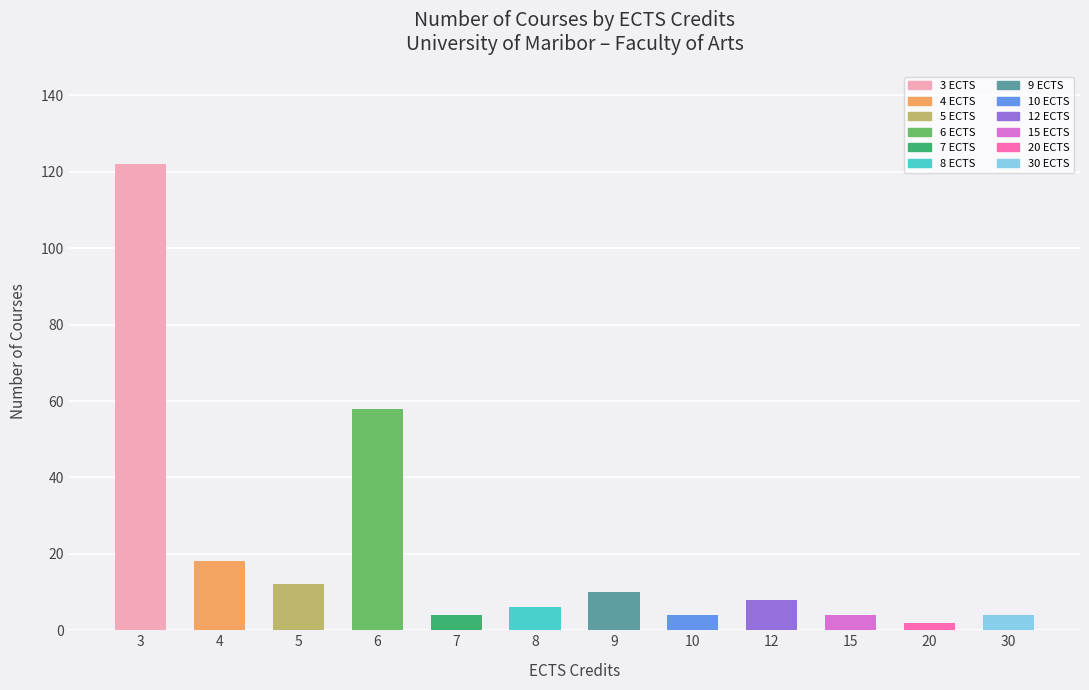

Reading left to right, extract all data points from this chart.

3=122	4=18	5=12	6=58	7=4	8=6	9=10	10=4	12=8	15=4	20=2	30=4